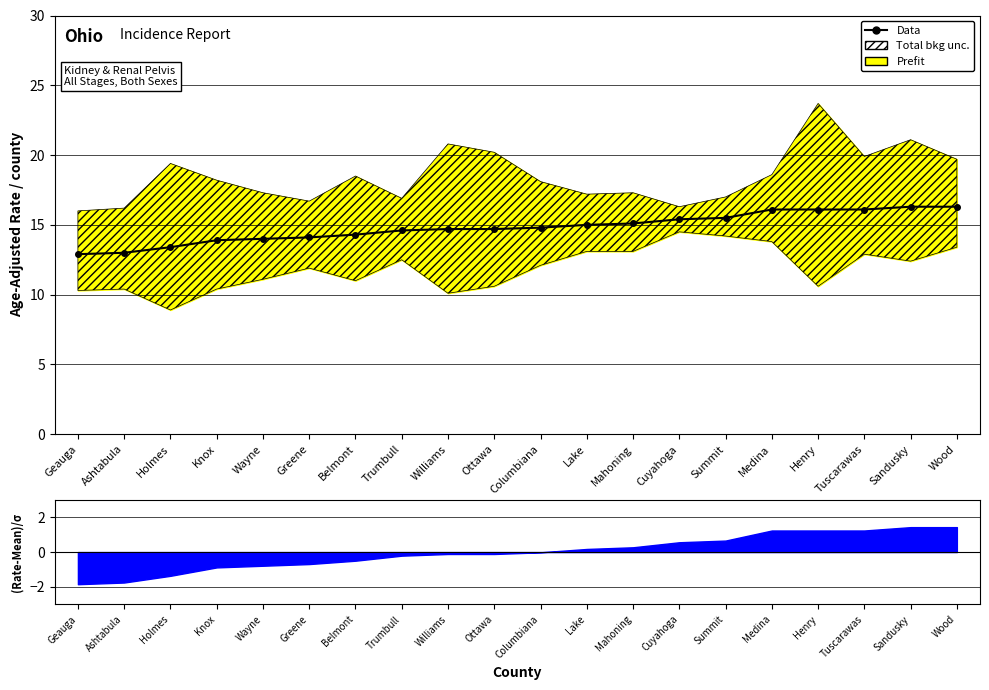

What is the label of the 17th point from the right?

Knox